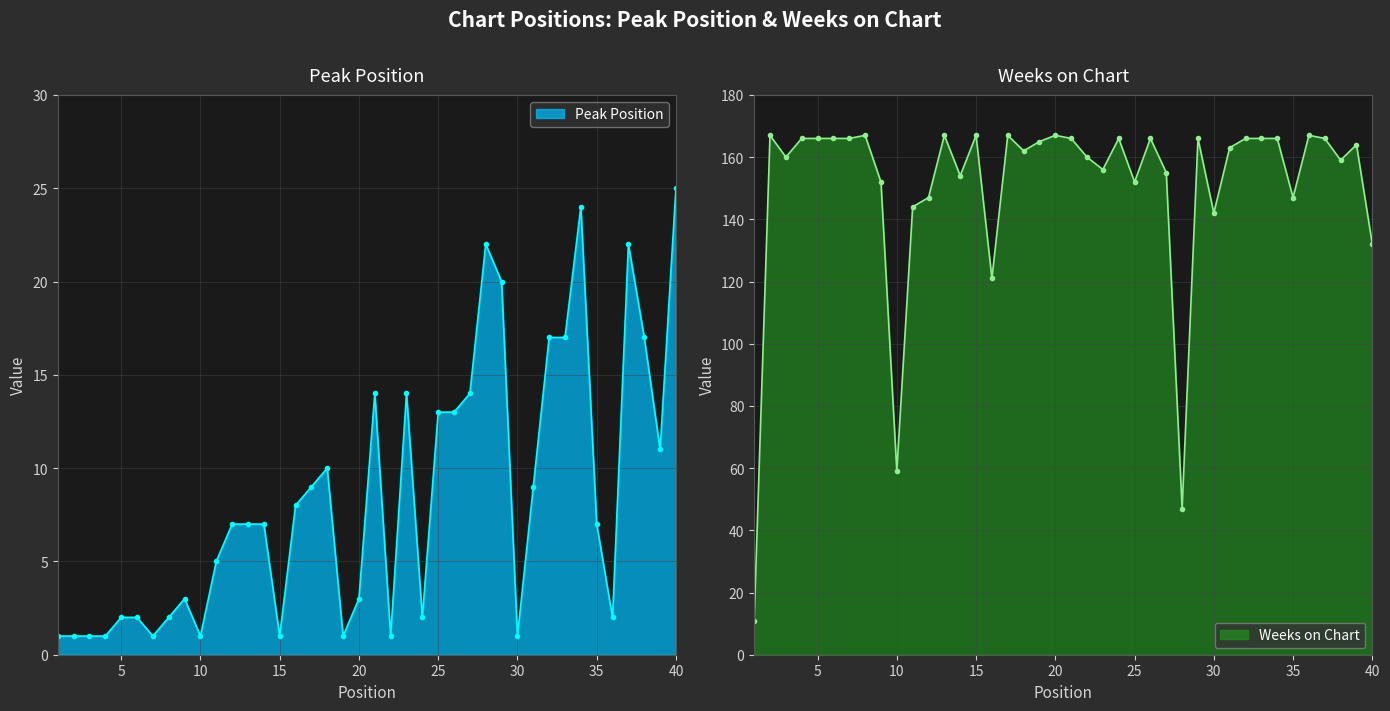

In Weeks on Chart, how many points are lower than both neighbors (excluding endpoints)?

11